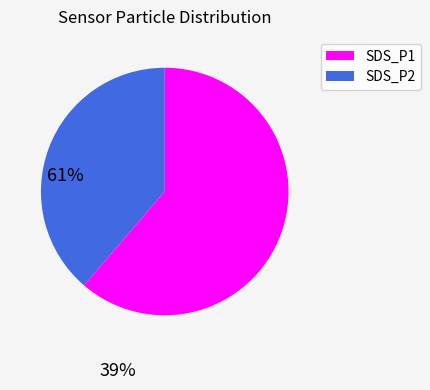

What is the largest slice in the pie chart?

SDS_P1